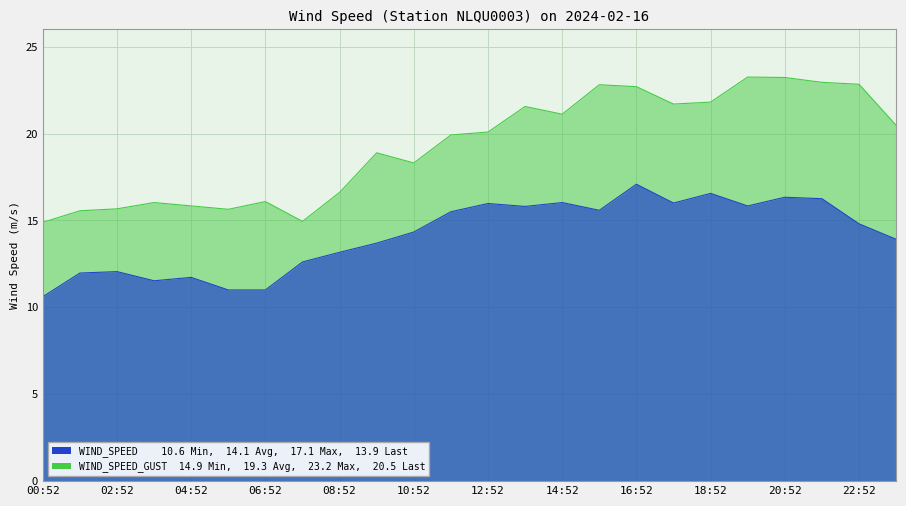

Which series has the largest total across all categories?

WIND_SPEED_GUST